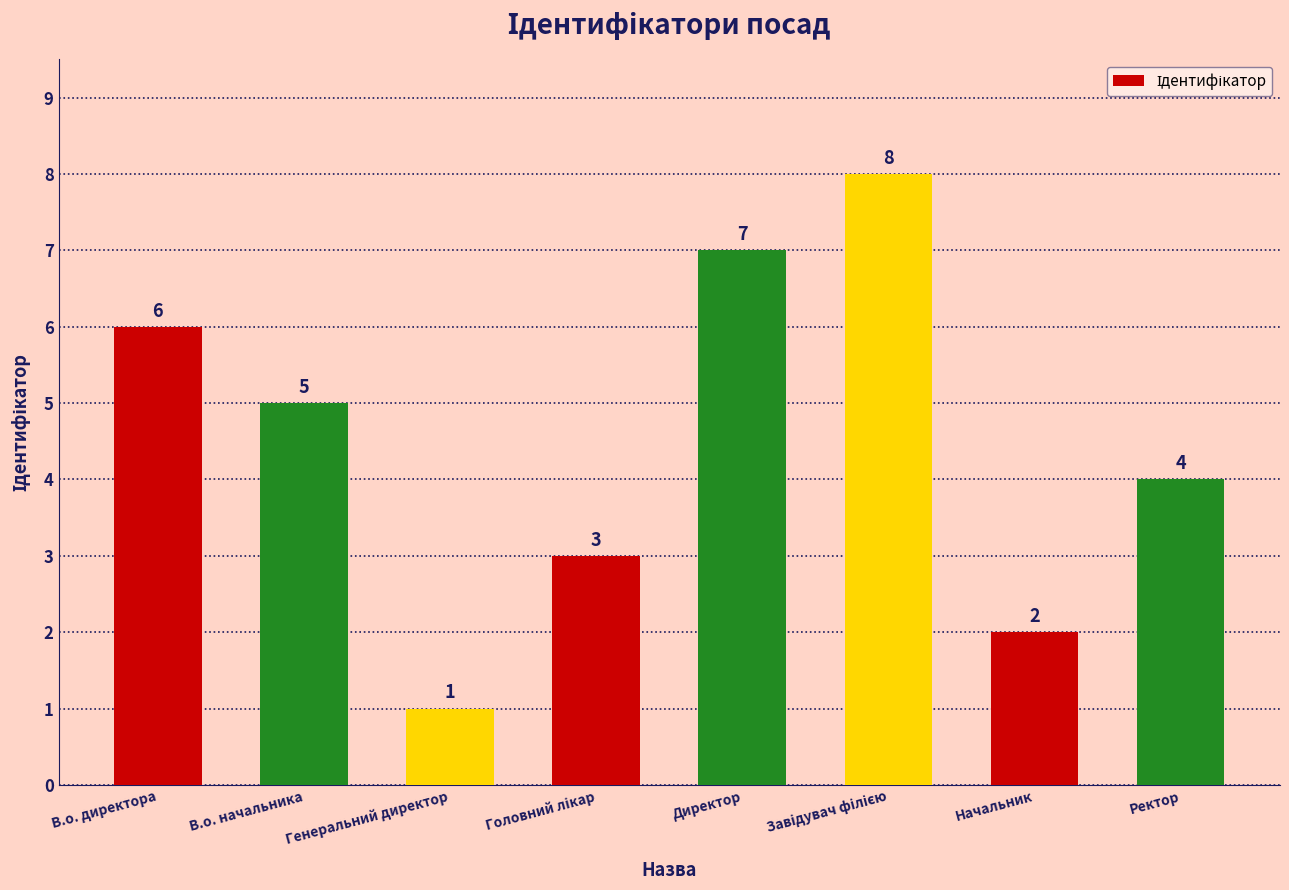

How many categories are shown in the chart?

8